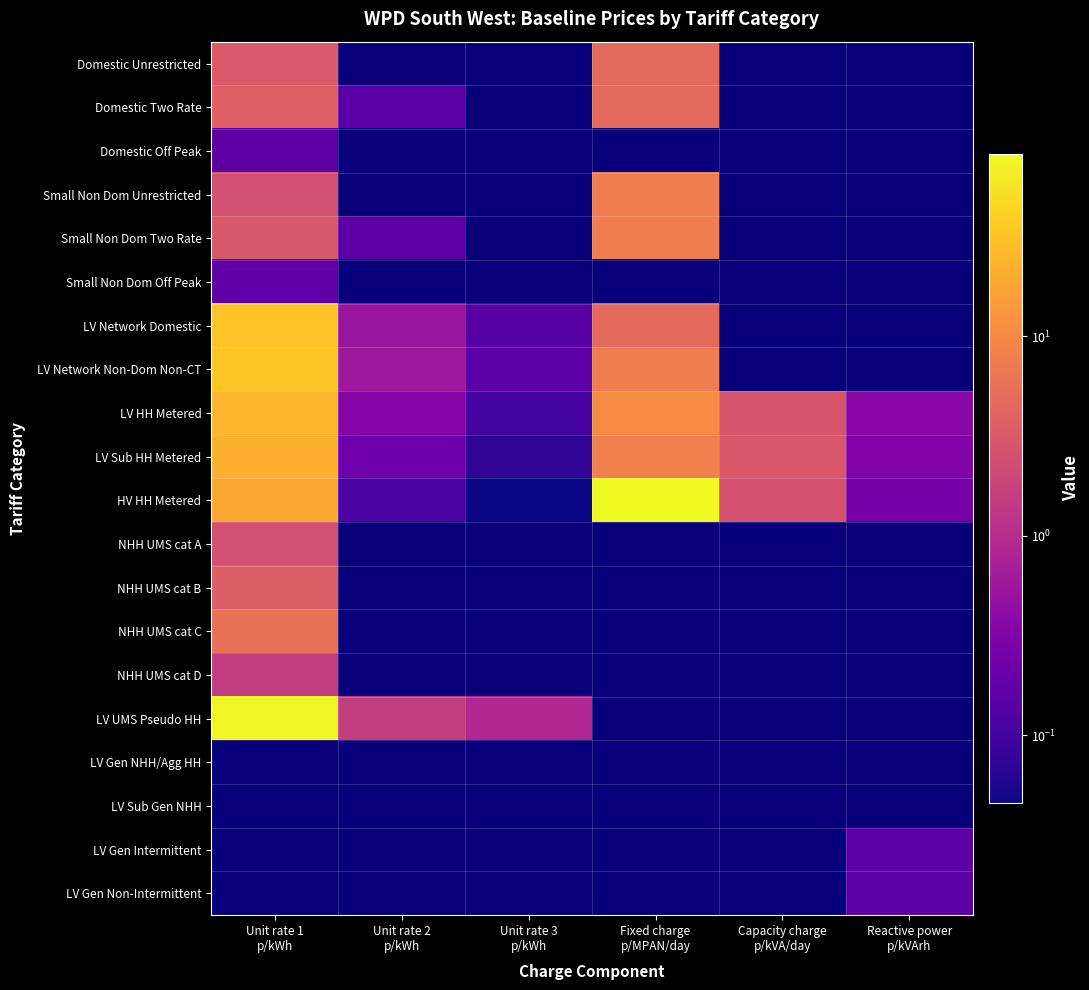

How many series are shown in this chart?

20